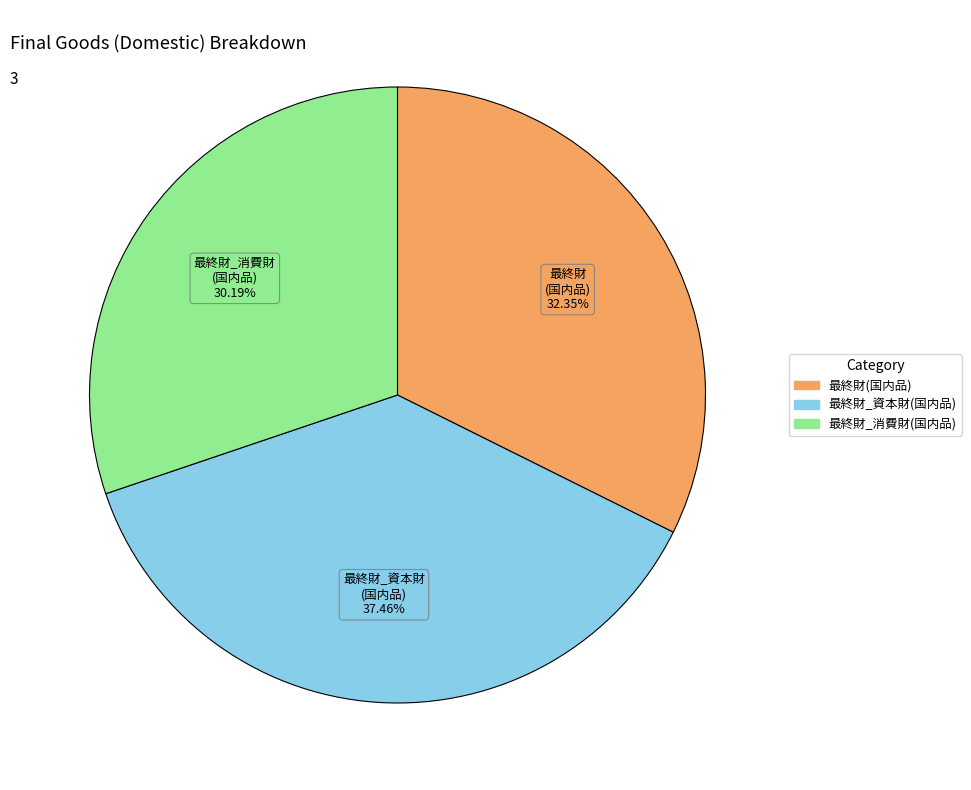

Count the number of slices in the pie.

3